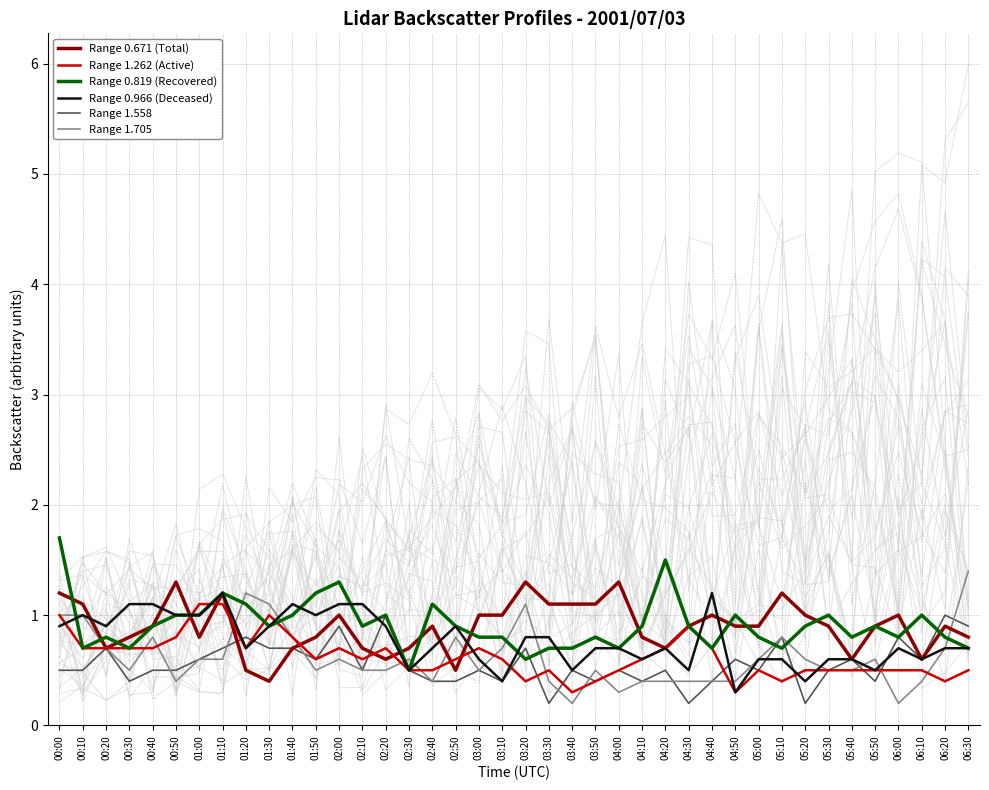

Which series has the largest range (max minus min)?

0.819